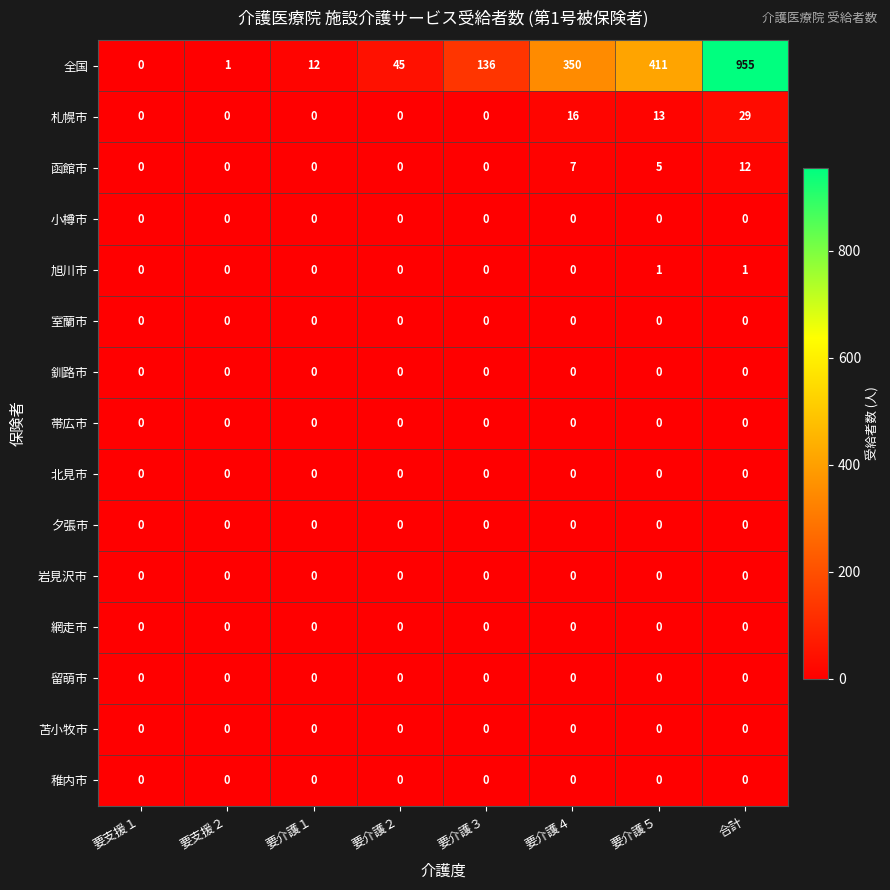

At which label is 札幌市 closest to 14?

要介護５